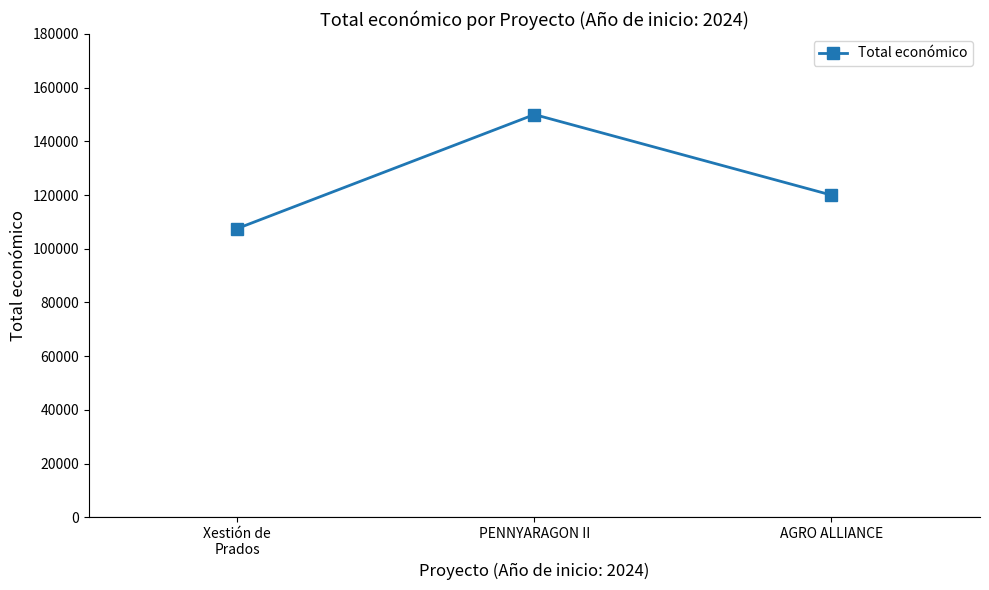

Reading left to right, extract all data points from this chart.

107555	150000	120000